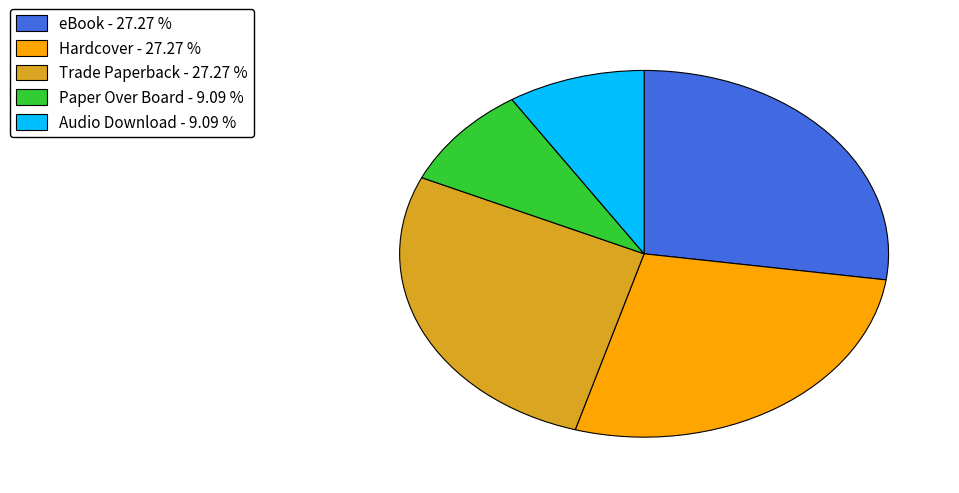

Do Hardcover - 27.27 % and eBook - 27.27 % together represent more than half of the pie?

Yes